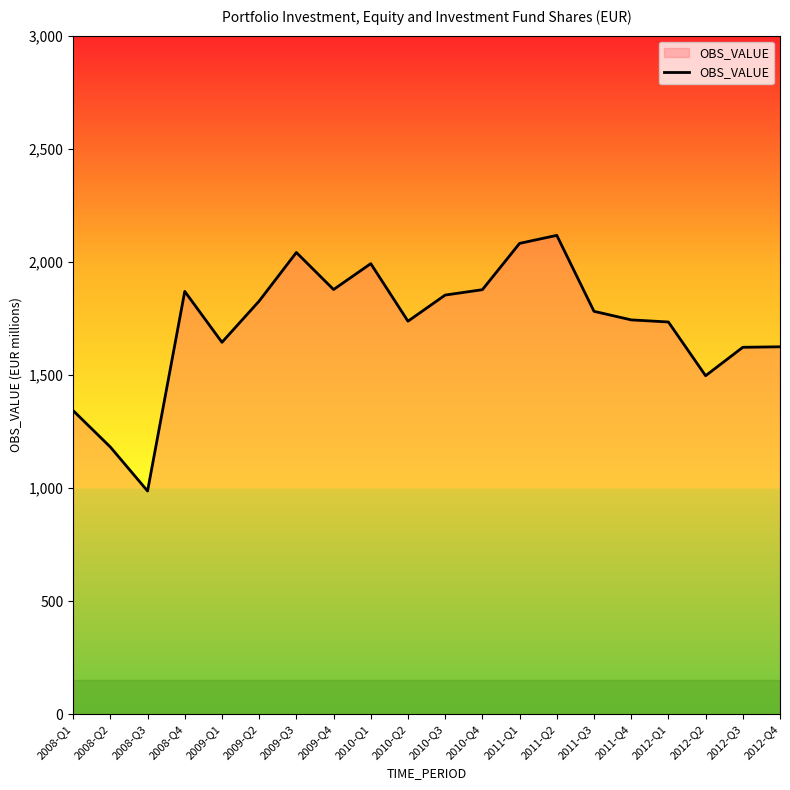

What is the difference between the maximum and minimum values?

1130.2